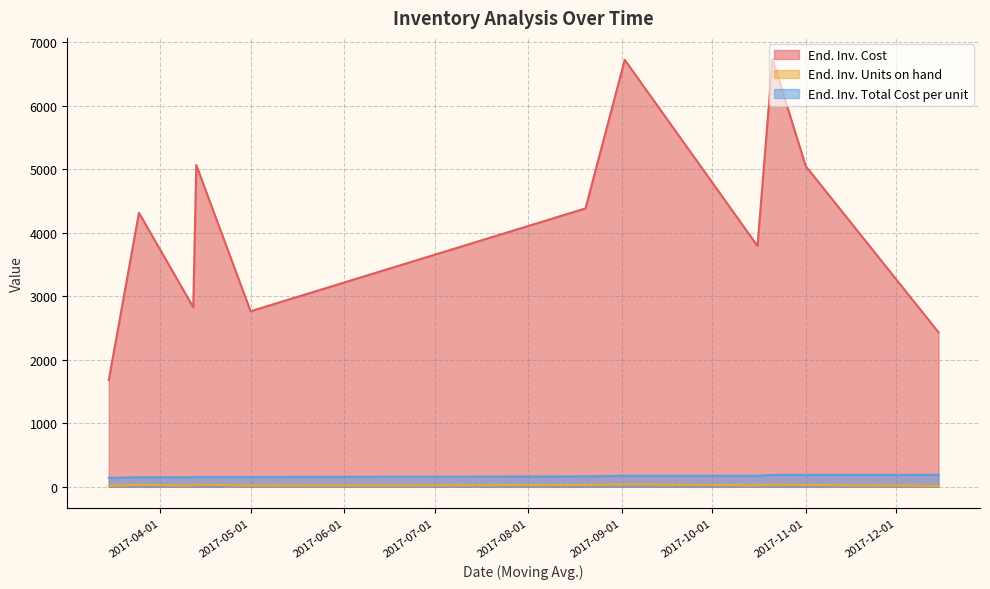

Does the chart have visible grid lines?

Yes